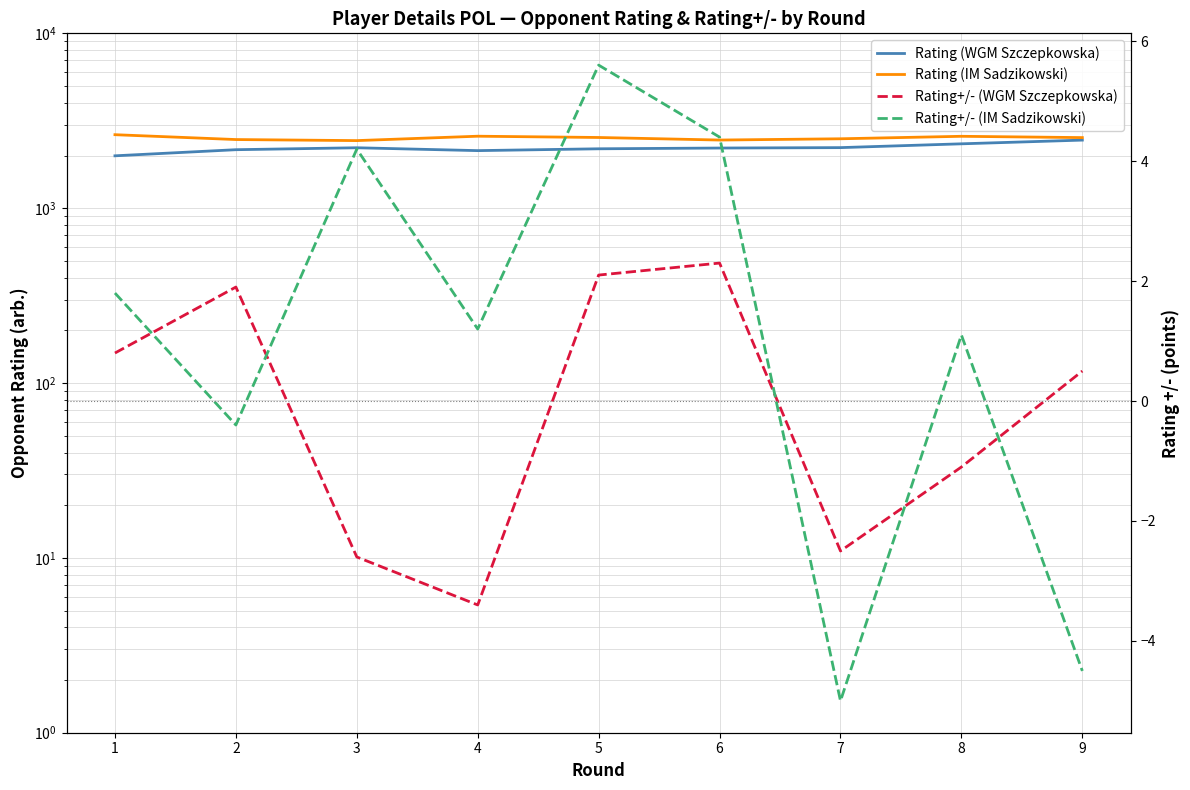

What is the difference between the Rating+/- (WGM Szczepkowska) values at 9 and 5?

1.6